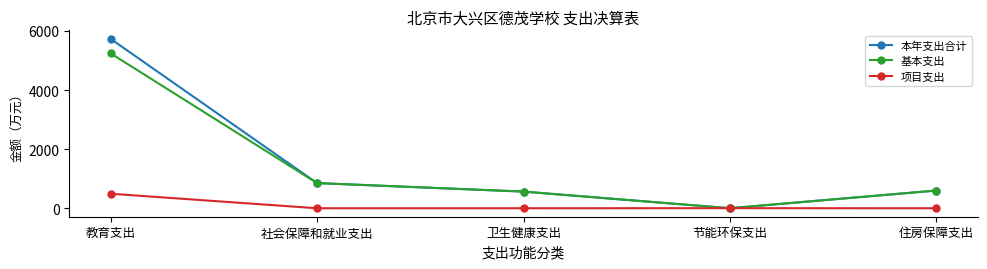

True or false: 基本支出 has more than 0 points higher than both neighbors.

False